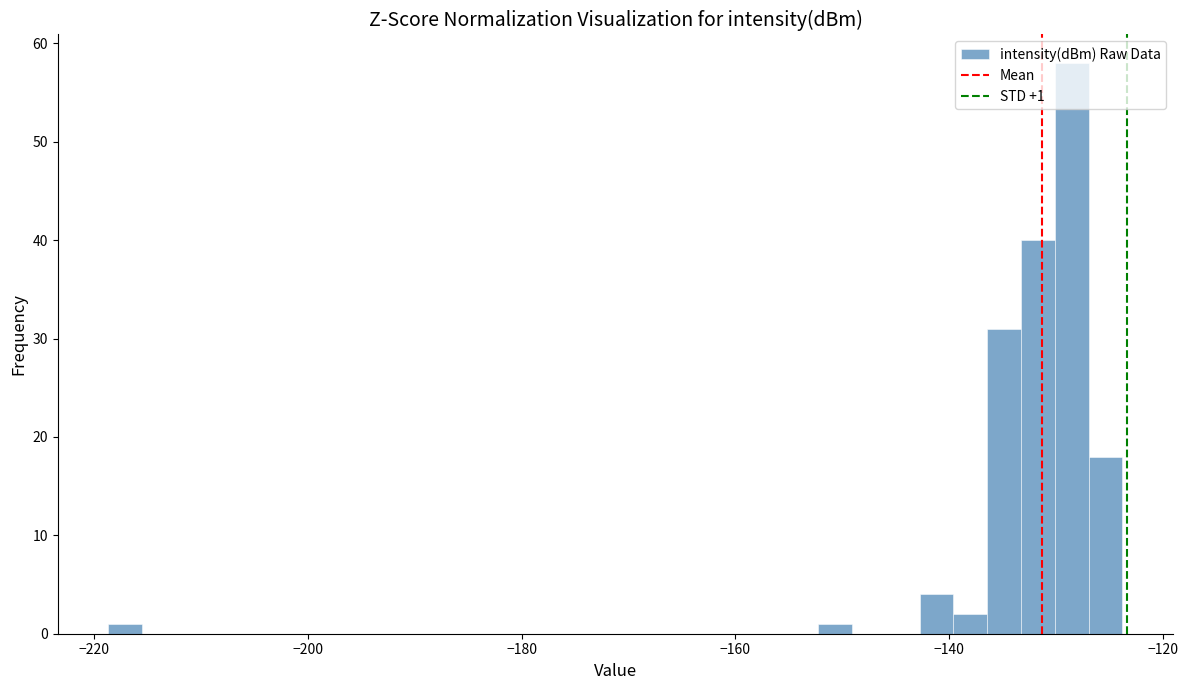

Around what value on the x-axis is the tallest bar? Give the approximate position of its centre, as read against the axis.

-128